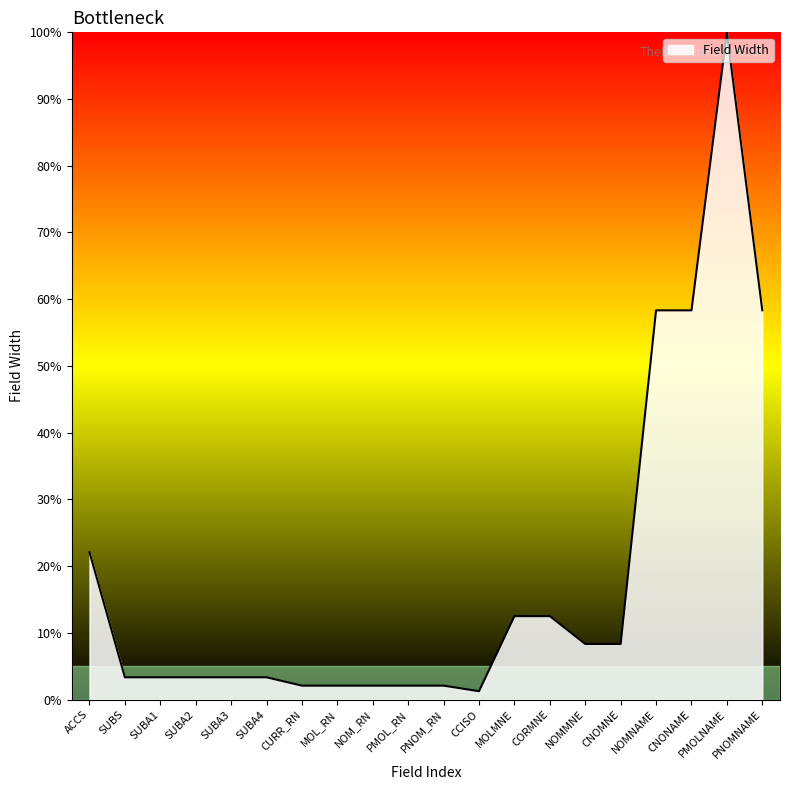

Is it true that the value at CNONAME is 58.3?

True